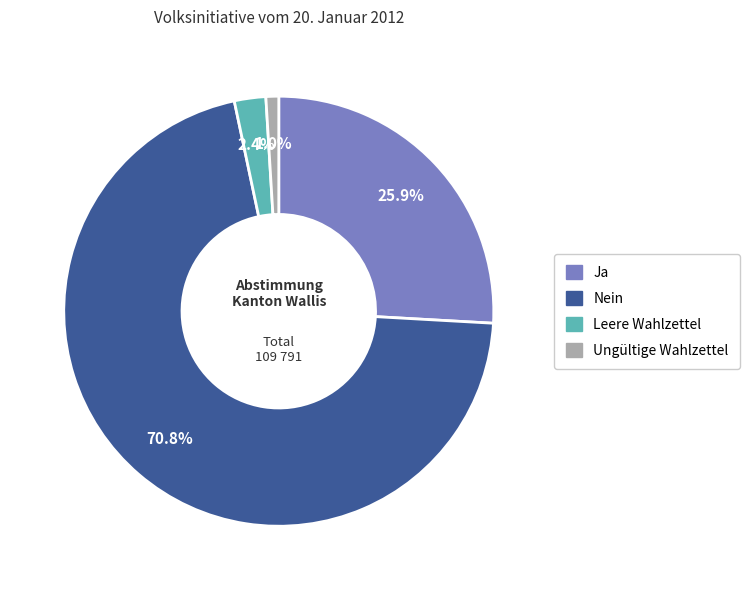

Is there a majority slice in this chart?

Yes